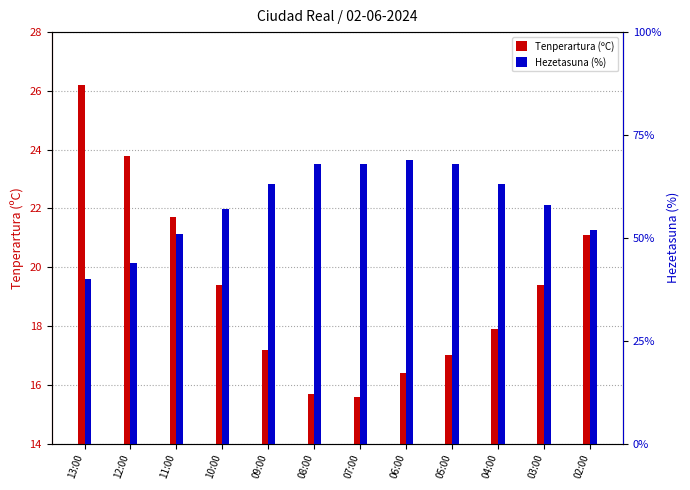

List the series in order of their overall mean, highest first.

Hezetasuna (%), Tenperartura (ºC)